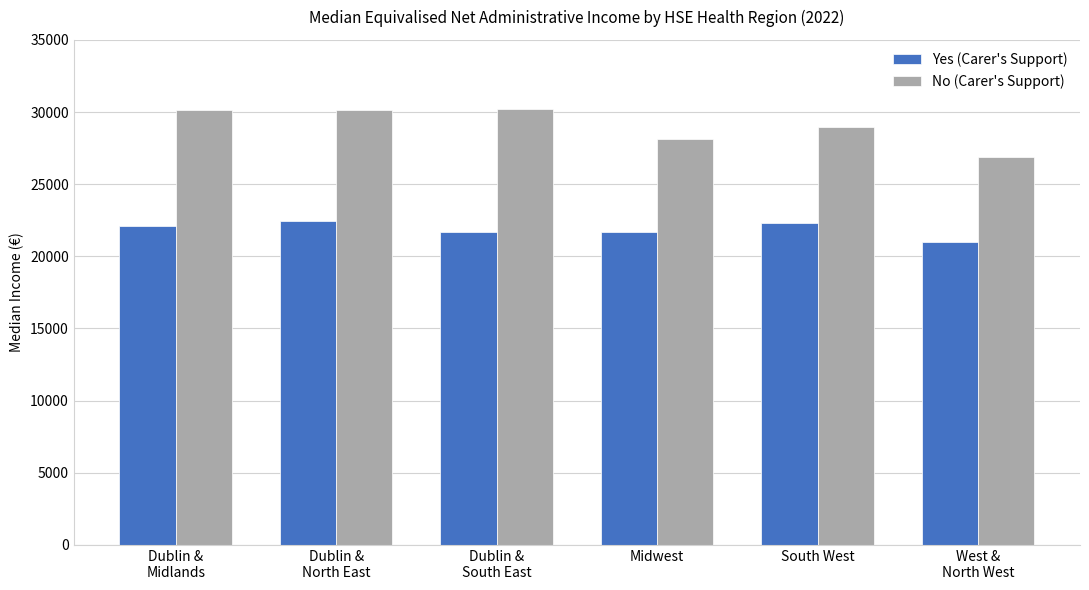

What is the difference between the second highest and minimum values in the Yes (Carer's Support) series?

1347